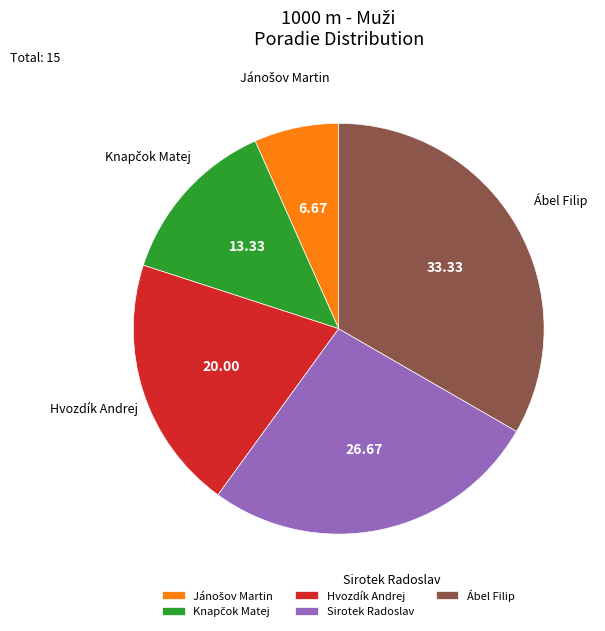

What is the ratio of the value at Hvozdík Andrej to the value at Ábel Filip?

0.6